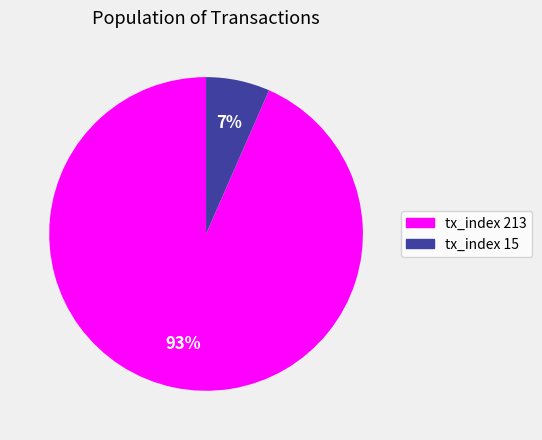

To the nearest percent, what is the average slice percentage?

50%